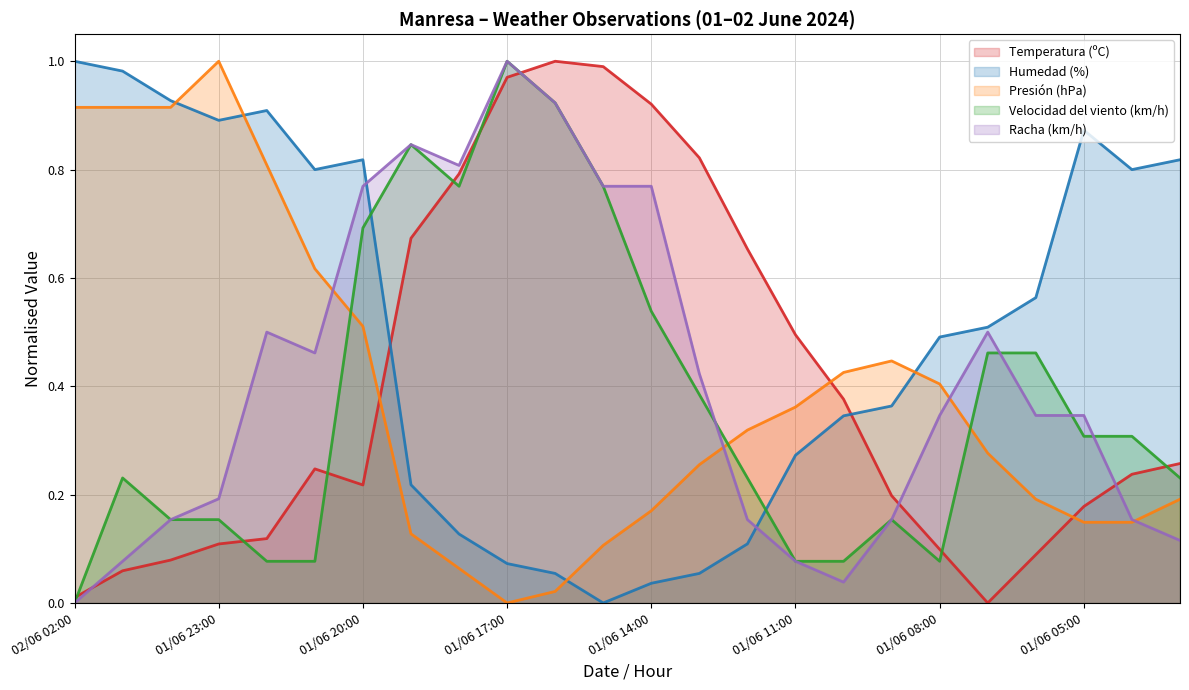

True or false: Temperatura (ºC) and Velocidad del viento (km/h) cross at least once.

True